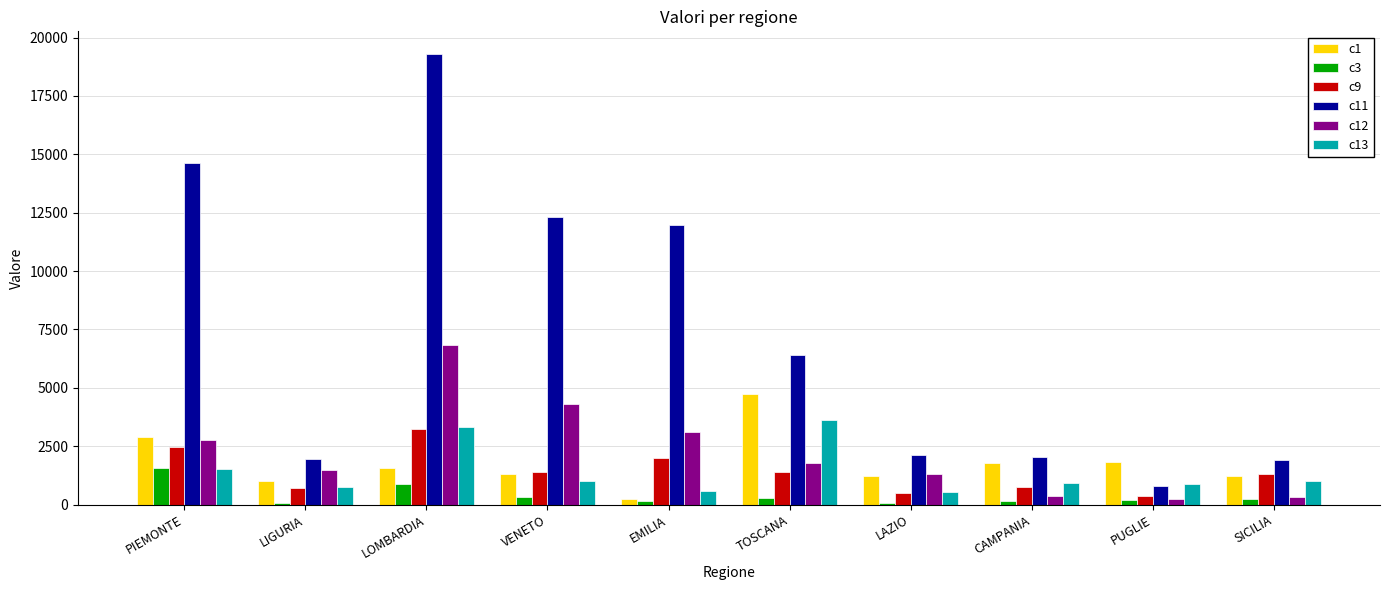

How many distinct data groups are displayed?

6